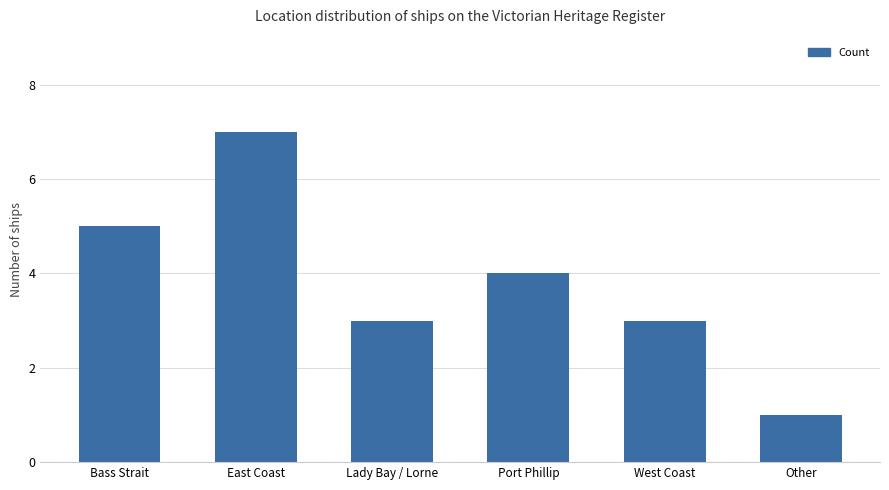

What is the value of the 6th bar from the left?

1